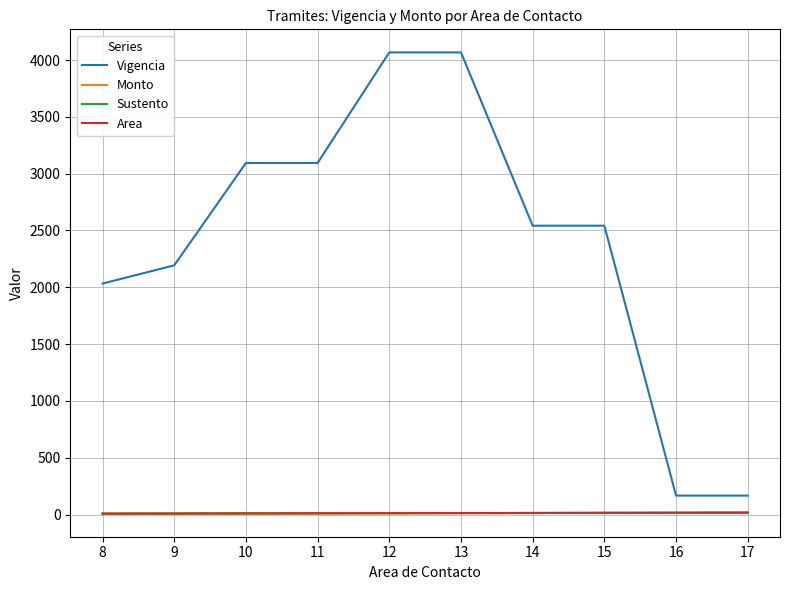

True or false: Sustento has a value of 15 at 15.

True